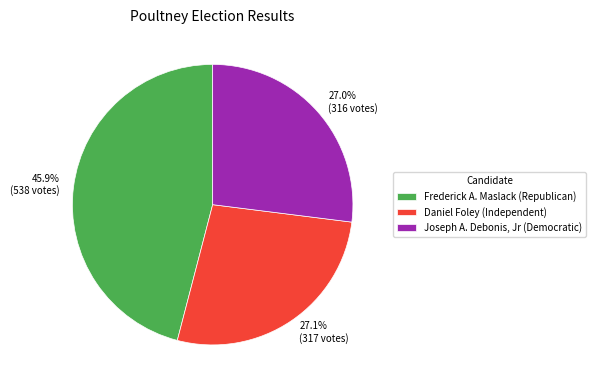

Count the number of slices in the pie.

3